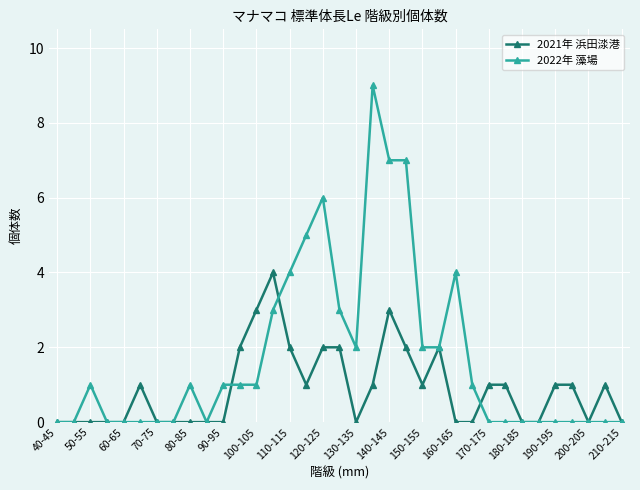

Which series has the largest total across all categories?

2022年 藻場